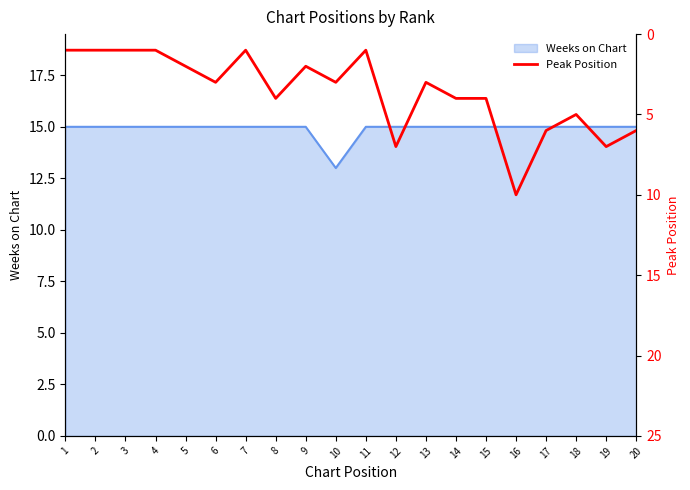

Which category has the lowest value across all series?

1